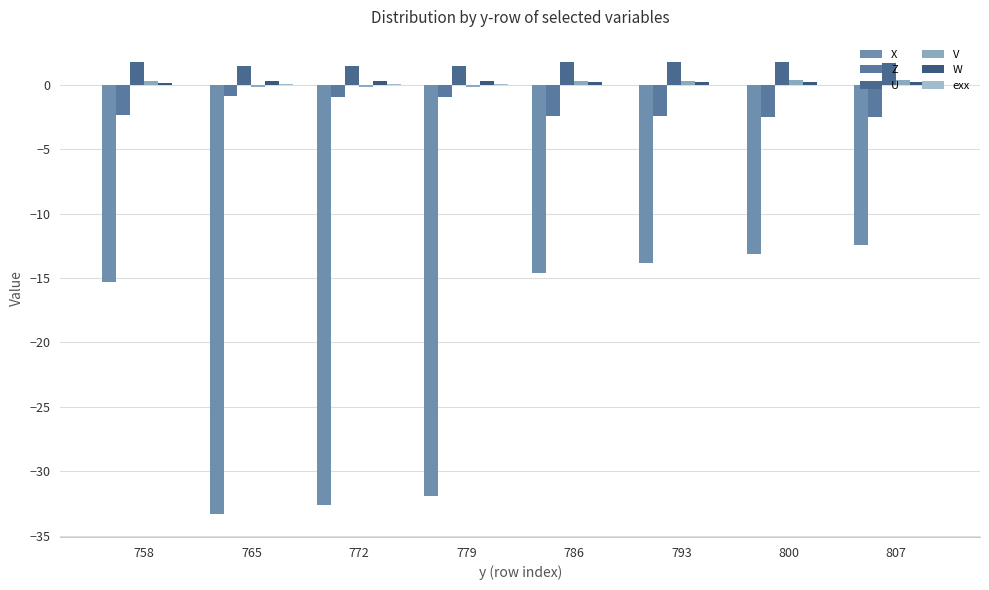

Does the chart contain stacked bars?

No